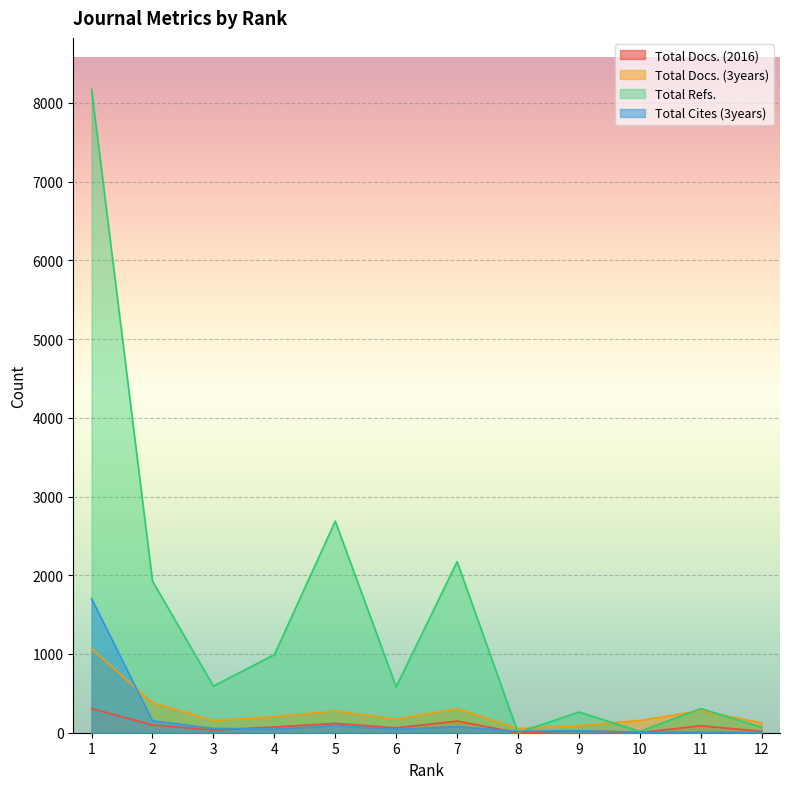

What are all the series names shown in the legend?

Total Docs. (2016), Total Docs. (3years), Total Refs., Total Cites (3years)